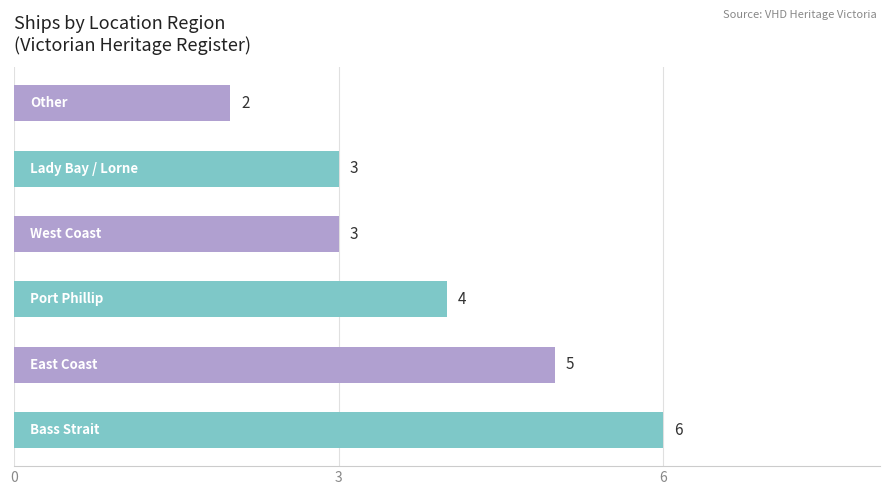

How many distinct data groups are displayed?

1